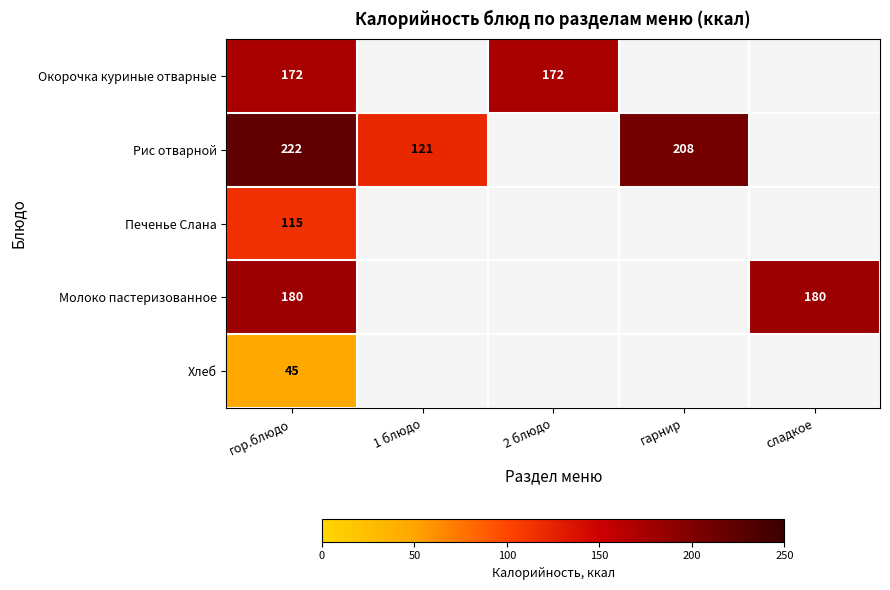

What is the difference between the Рис отварной values at гарнир and гор.блюдо?

14